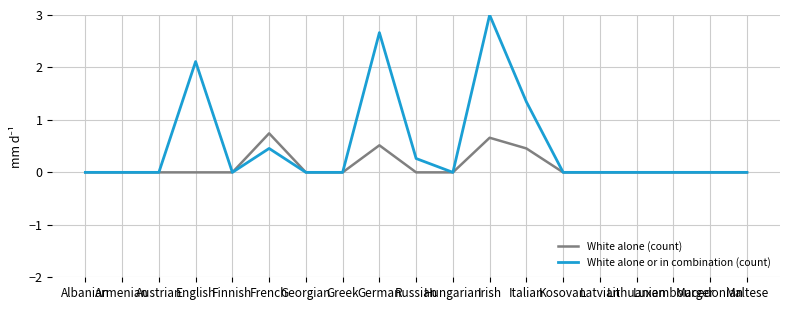

Which series has the largest range (max minus min)?

White alone or in combination (count)